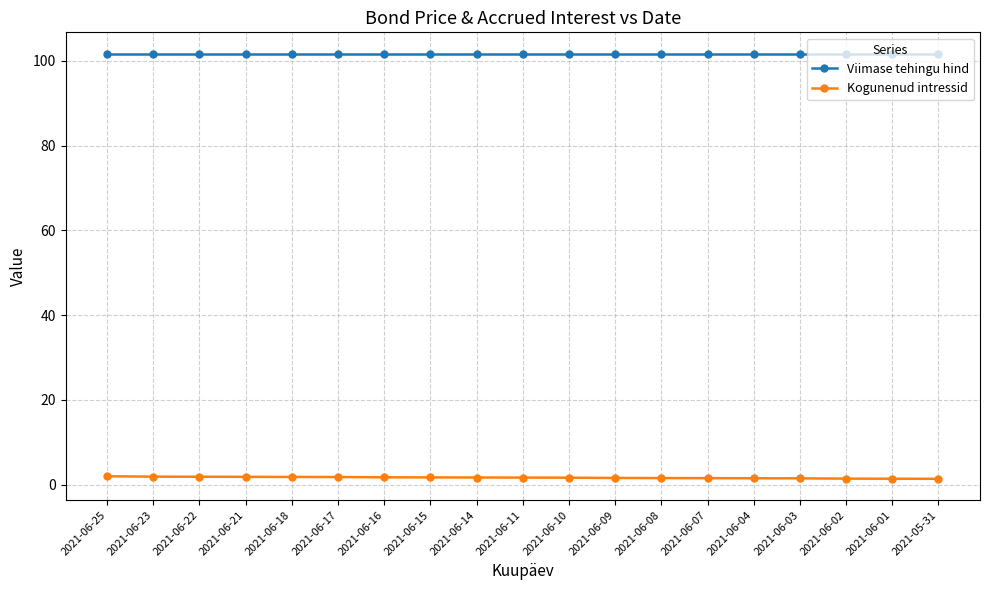

Rank the series at 2021-06-07 from highest to lowest value.

Viimase tehingu hind, Kogunenud intressid